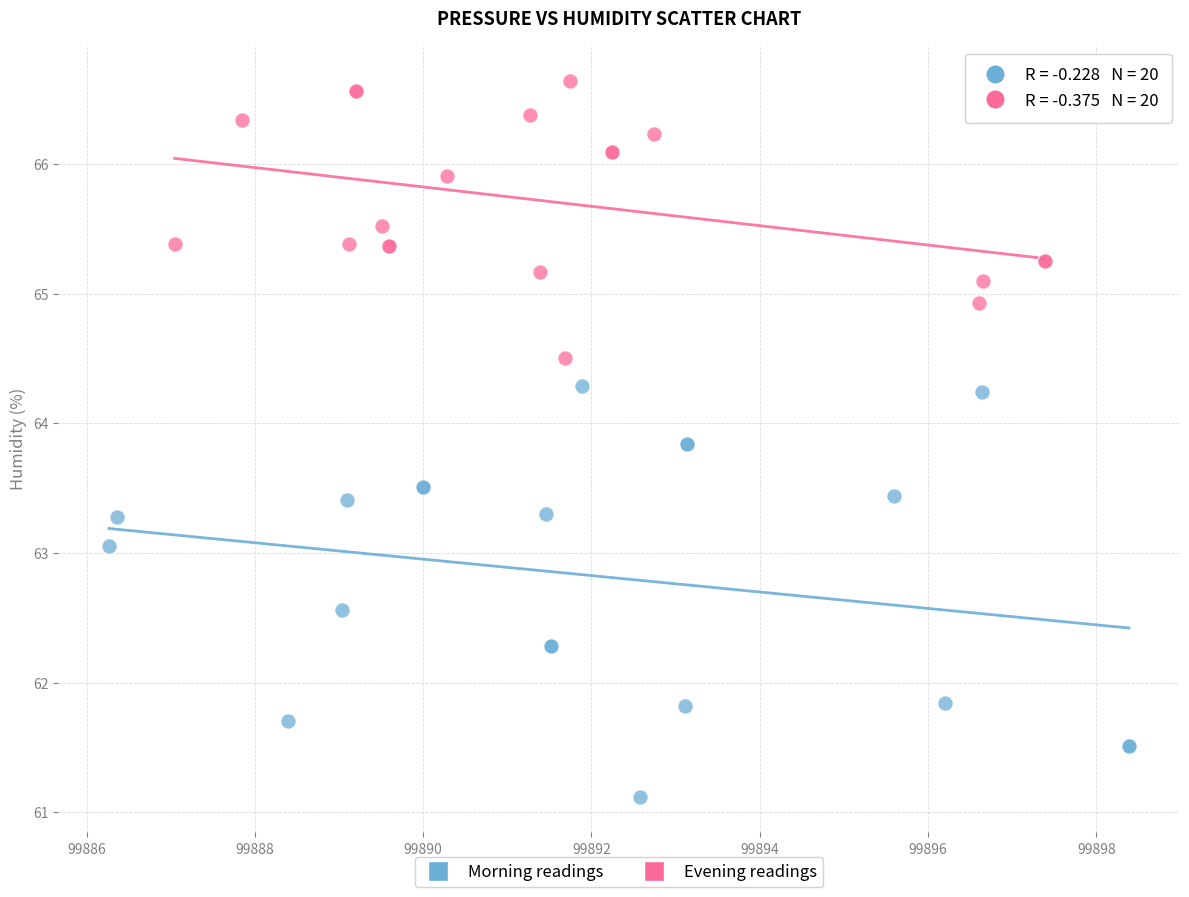

Which series reaches the maximum Y coordinate?

Evening readings